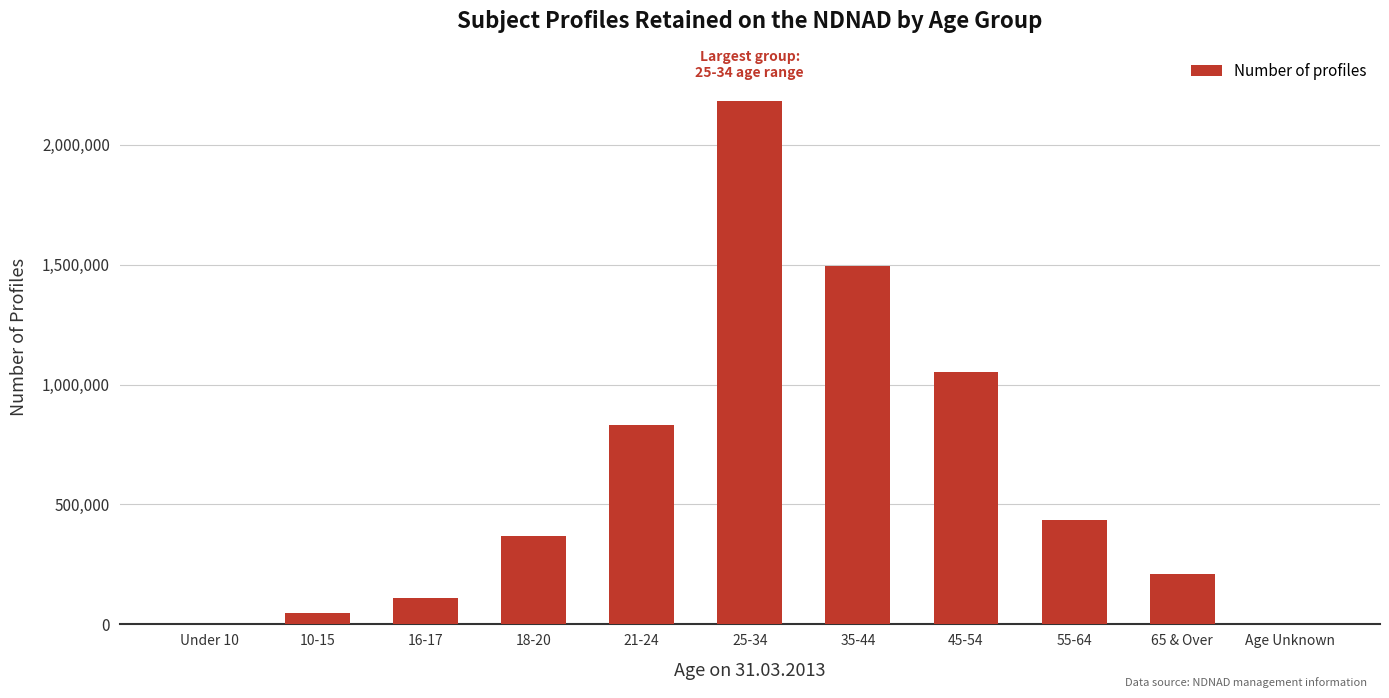

Which has a higher value, 35-44 or 16-17?

35-44